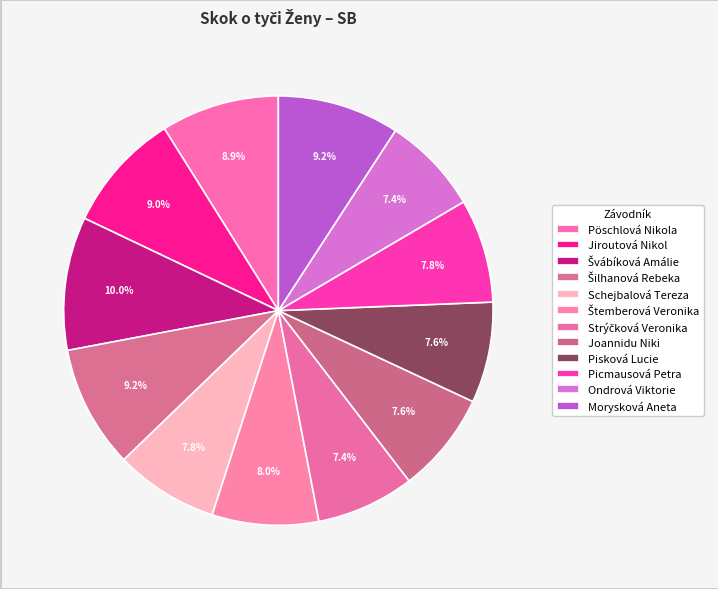

To the nearest percent, what is the difference between the Pisková Lucie and Morysková Aneta slice percentages?

2%